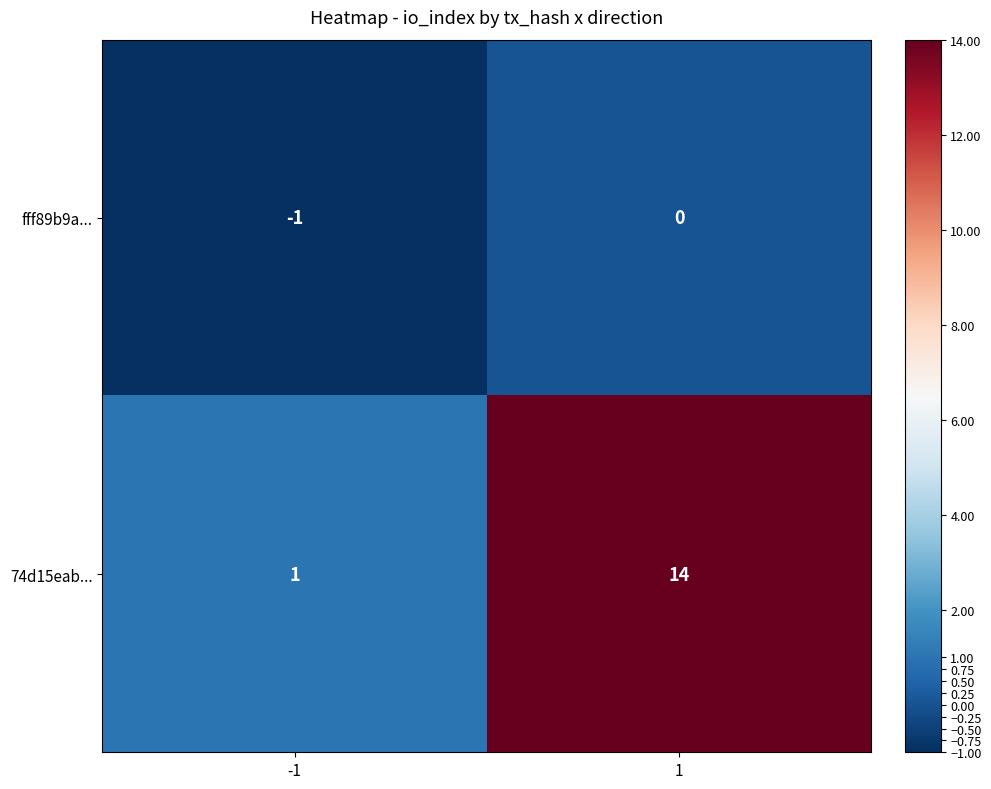

Reading right to left, list all the values displayed in this chart.

fff89b9a...: 0	-1
74d15eab...: 14	1